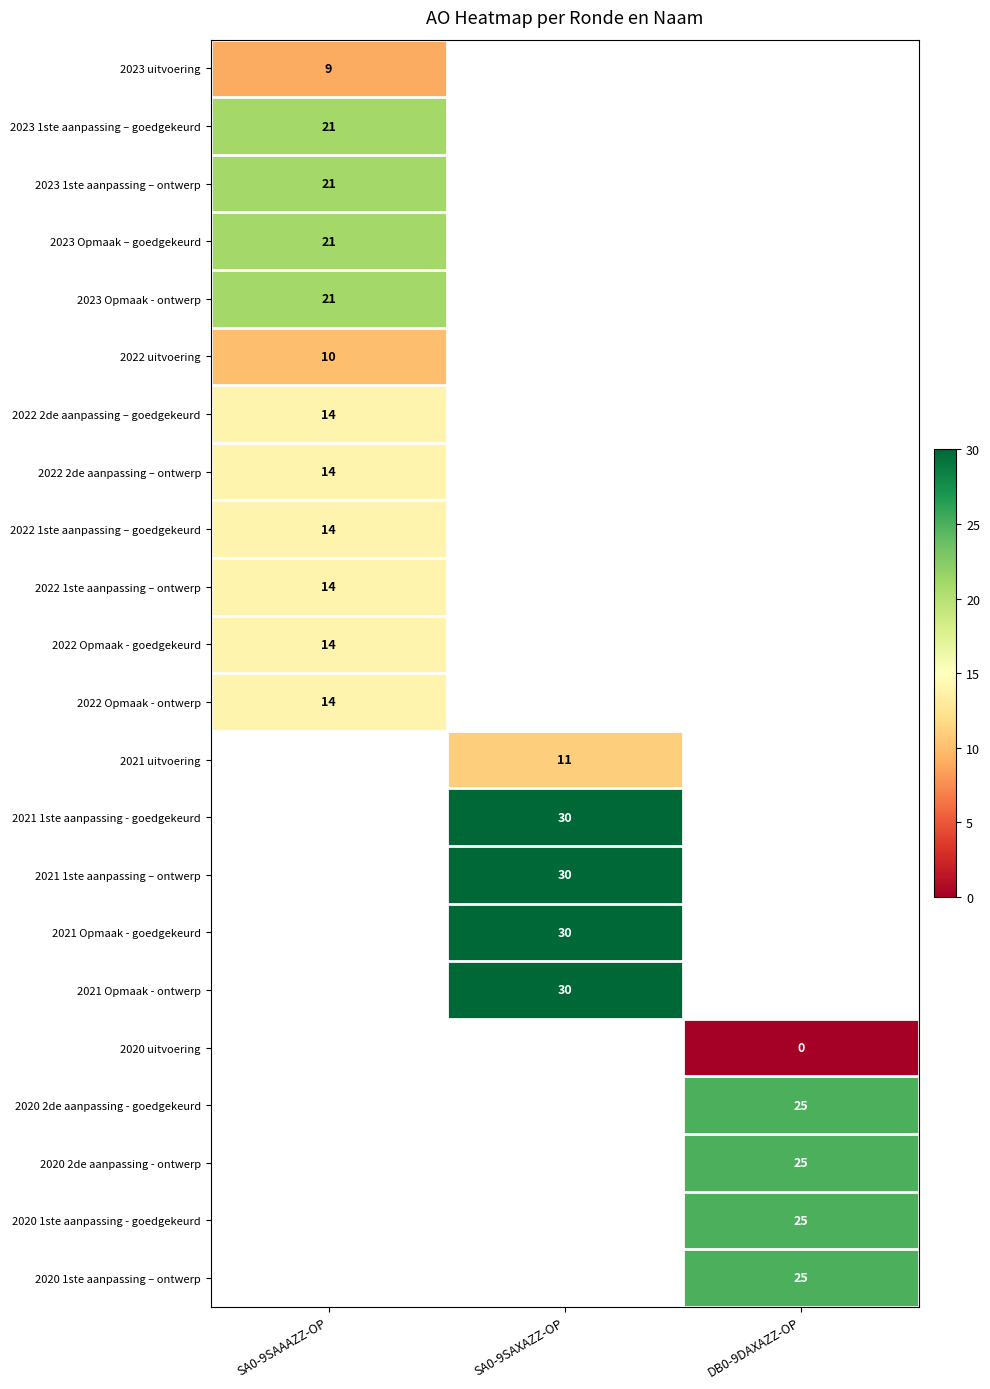

The value of 2020 2de aanpassing - ontwerp at DB0-9DAXAZZ-OP is 25. True or false?

True